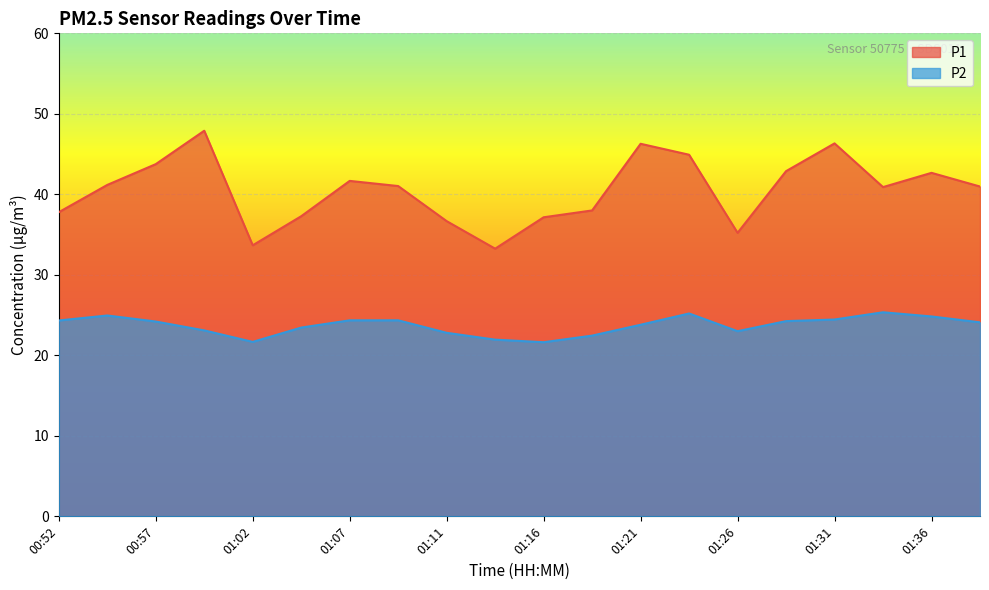

How many distinct data groups are displayed?

2